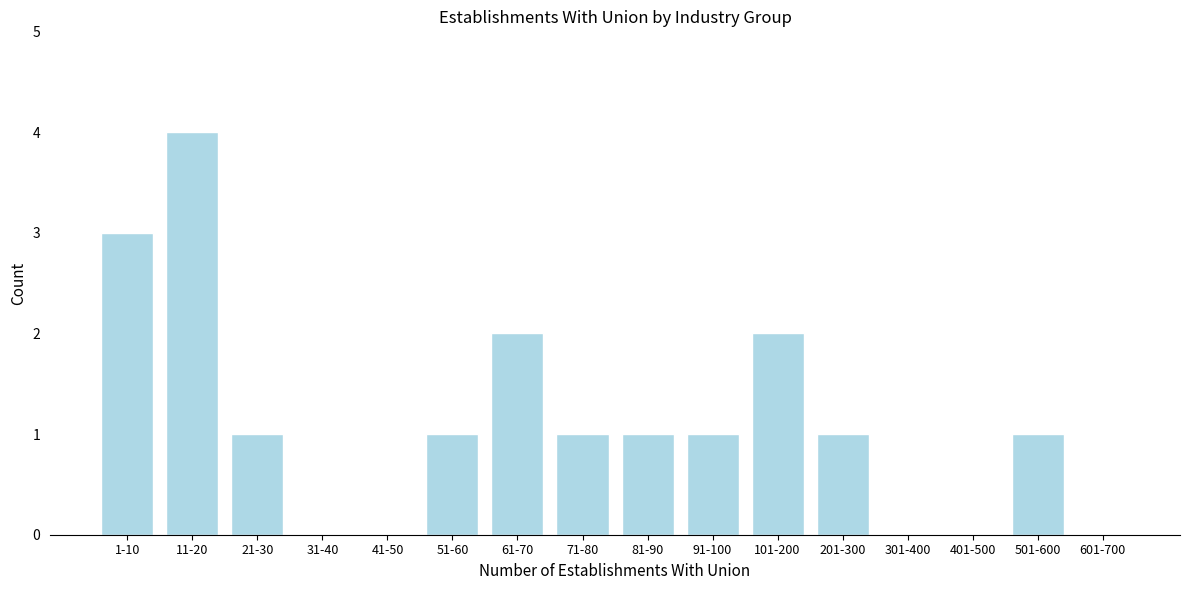

Reading left to right, what are all the values shown in this chart?

1-10=3	11-20=4	21-30=1	31-40=0	41-50=0	51-60=1	61-70=2	71-80=1	81-90=1	91-100=1	101-200=2	201-300=1	301-400=0	401-500=0	501-600=1	601-700=0